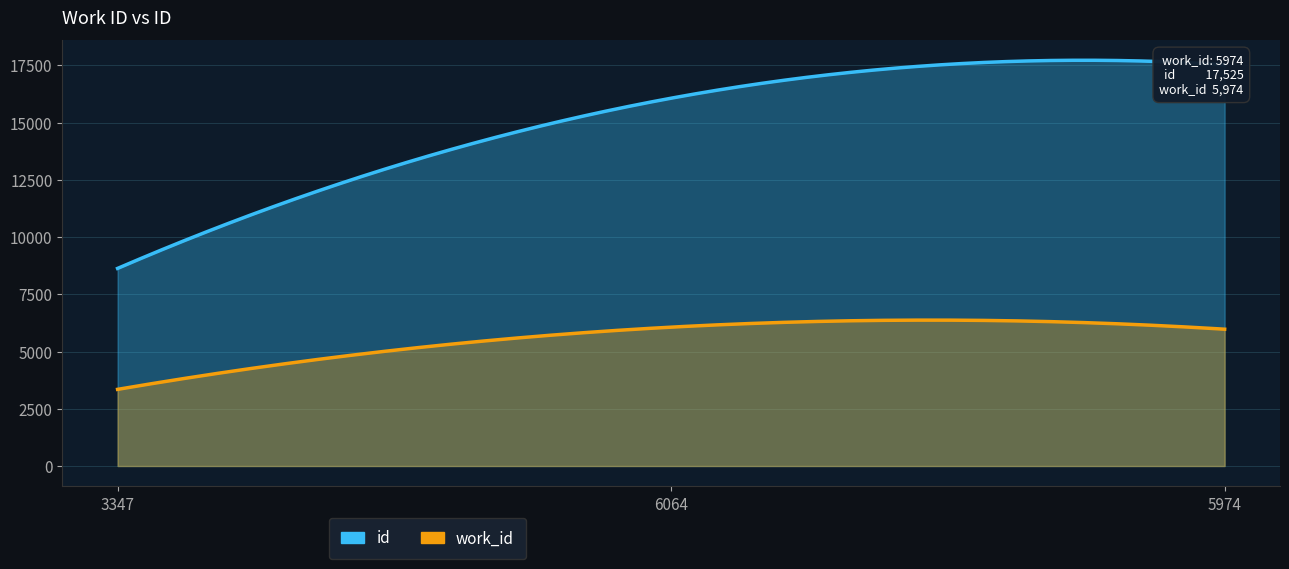

List the series in order of their peak value, lowest first.

work_id, id